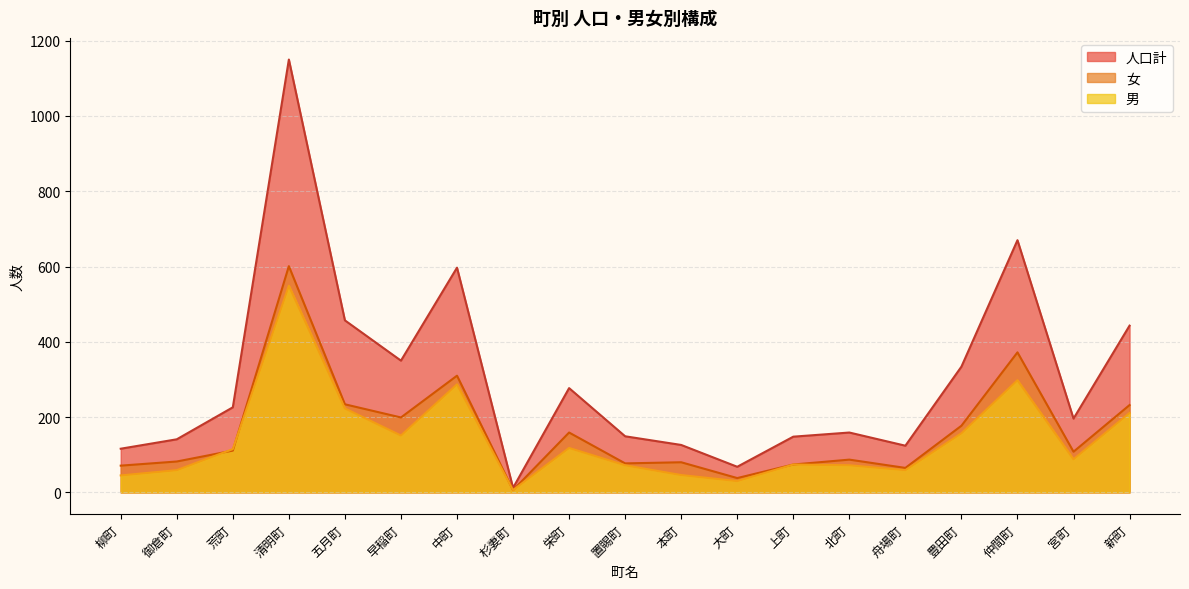

Is it true that 女 equals 10 at 杉妻町?

False